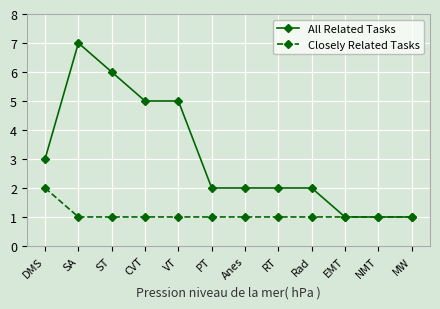

How many distinct data groups are displayed?

2